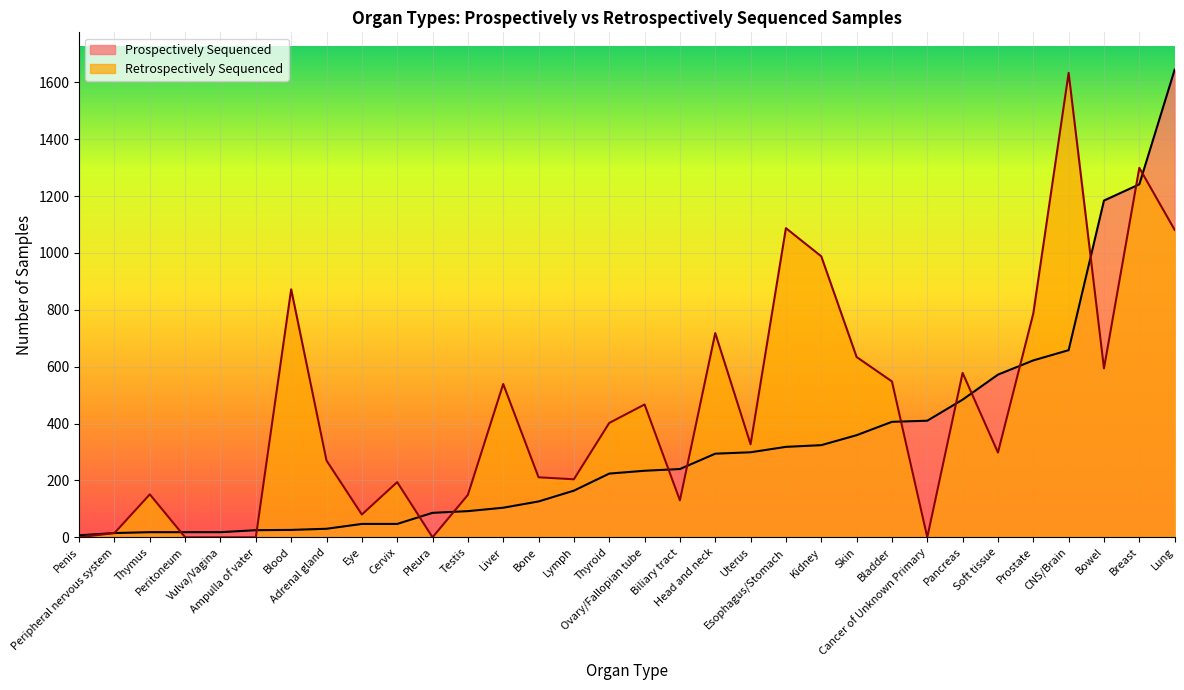

In Retrospectively Sequenced, how many points are higher than both neighbors (excluding endpoints)?

10